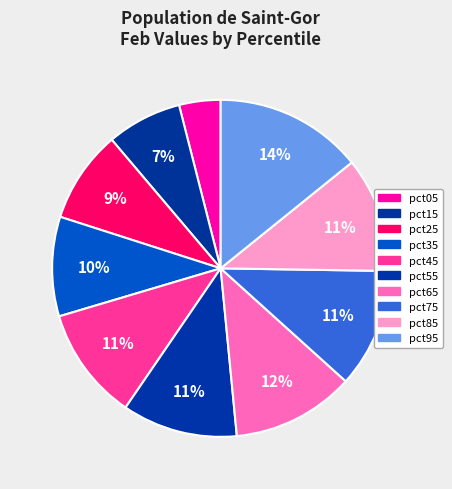

How many slices are in this pie chart?

10